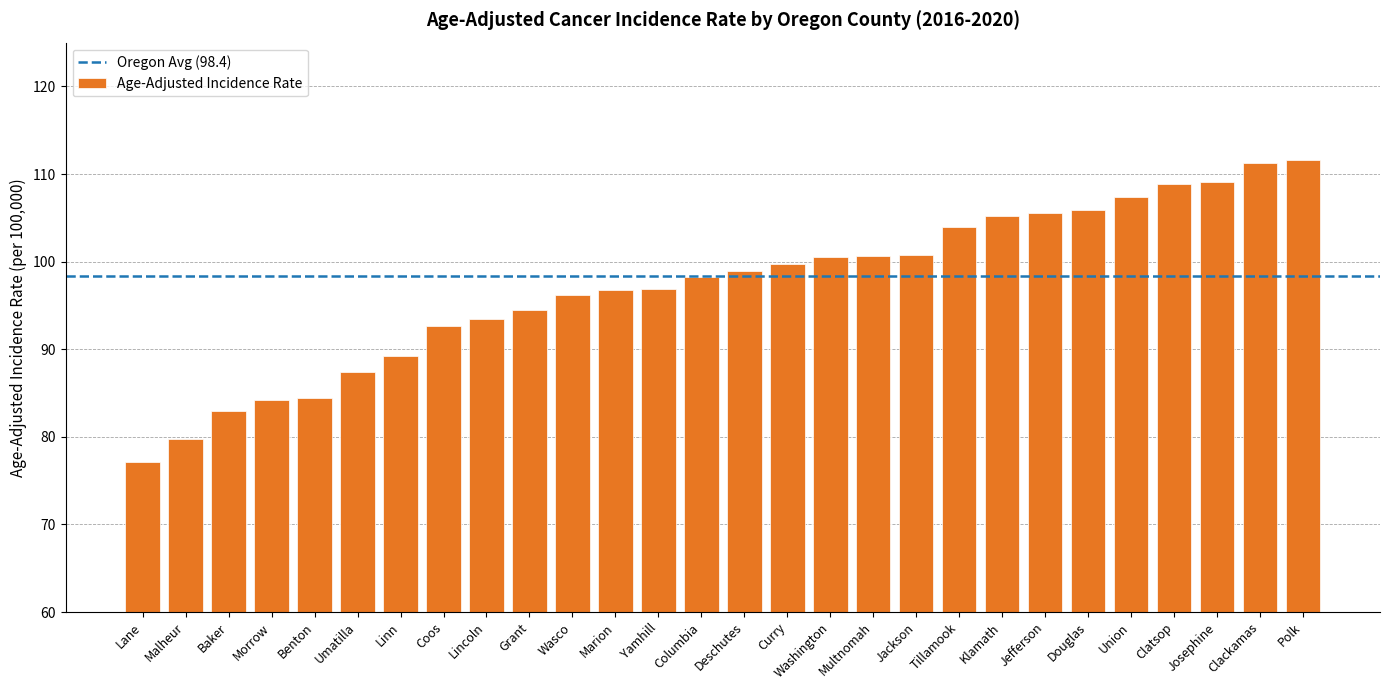

What value does the data have at Coos?

92.6